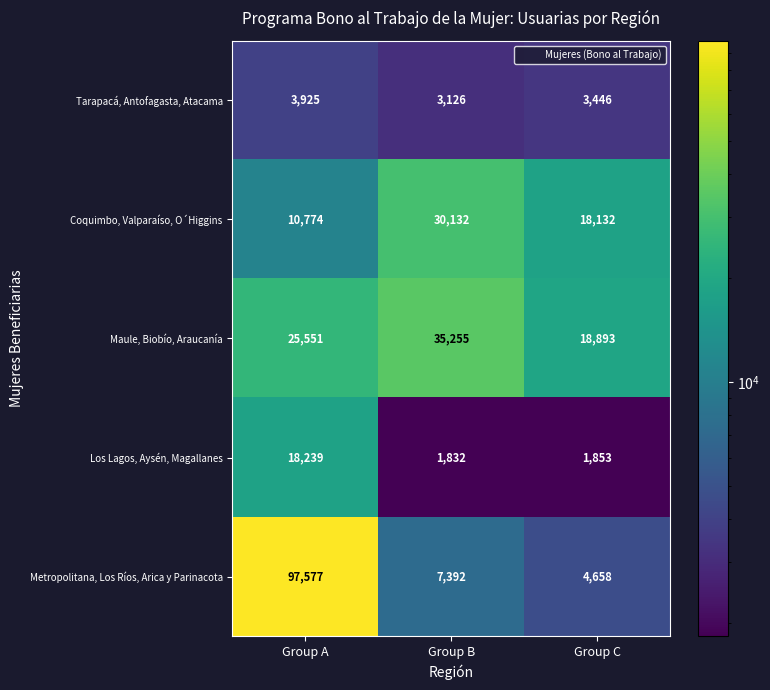

Where is Tarapacá, Antofagasta, Atacama nearest to the value 3525?

Group C